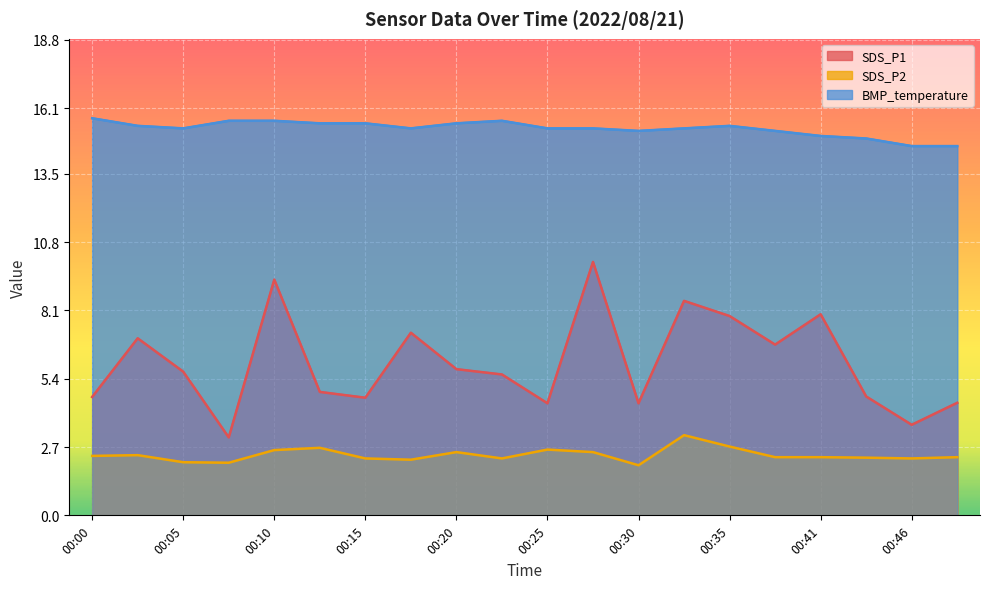

At which label does SDS_P2 reach its peak?

00:33